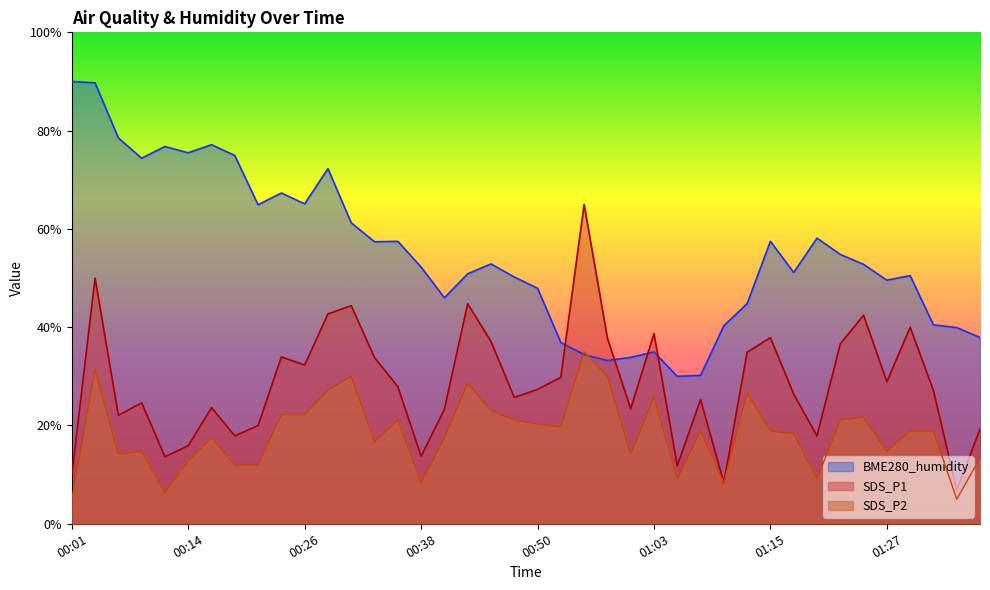

Is it true that SDS_P2 equals 18.7 at 00:21?

False